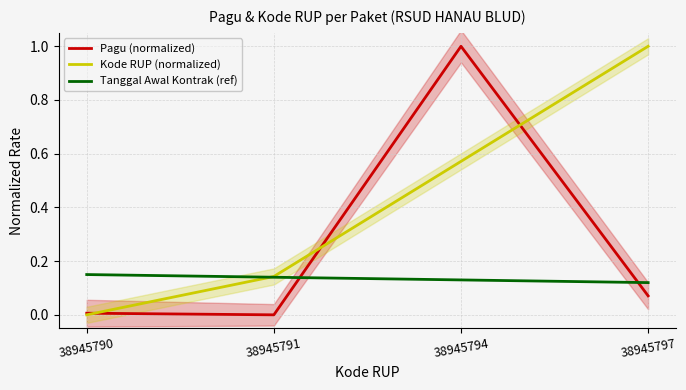

True or false: Pagu (normalized) has a value of 1.0 at 38945794.

True